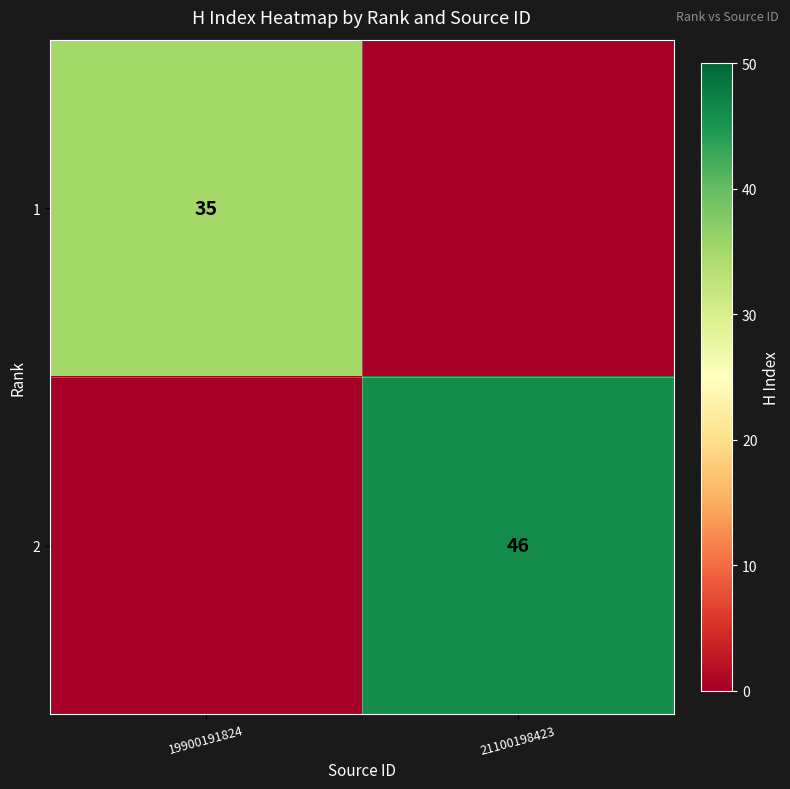

Is it true that 2 equals 79 at 21100198423?

False